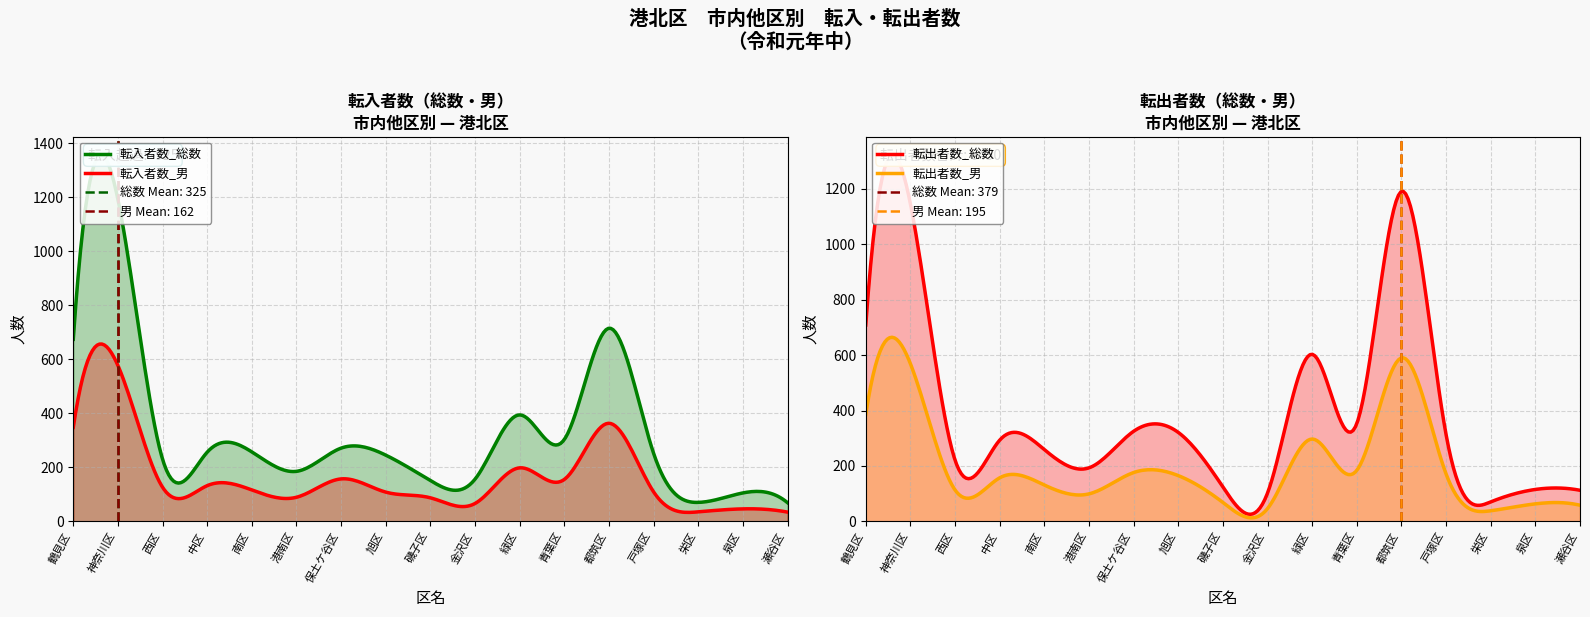

Rank the categories by 転入者数_女 value from lowest to highest.

栄区, 瀬谷区, 泉区, 磯子区, 金沢区, 港南区, 西区, 保土ケ谷区, 中区, 旭区, 南区, 戸塚区, 青葉区, 緑区, 鶴見区, 都筑区, 神奈川区